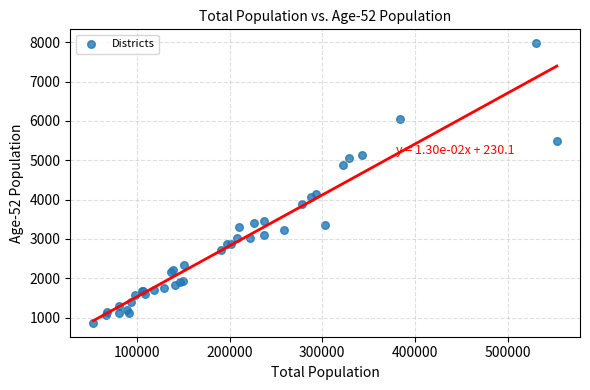

What Y value in the scatter plot is closest to 4420?

4152